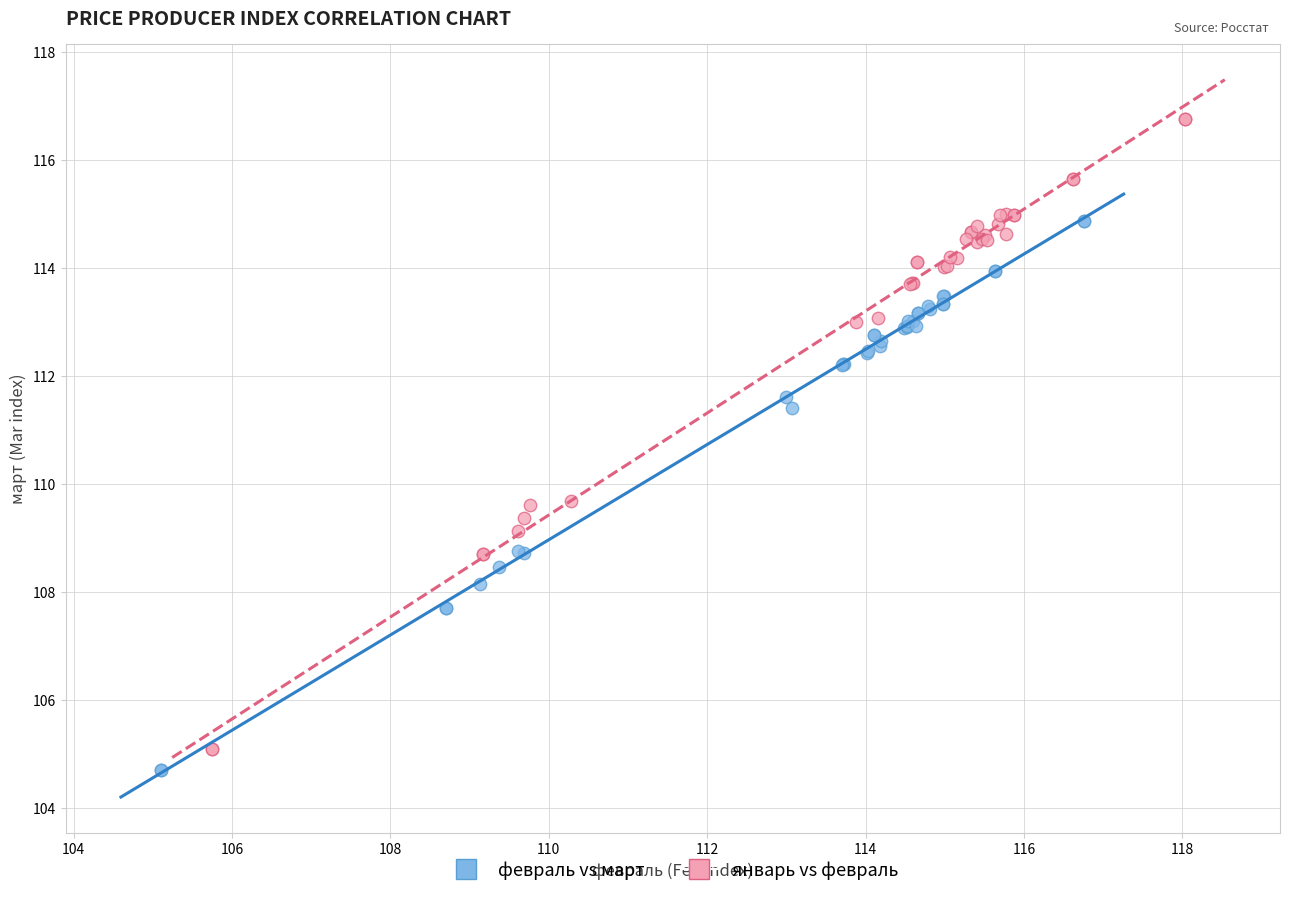

Which series has the widest spread of Y values?

январь vs февраль